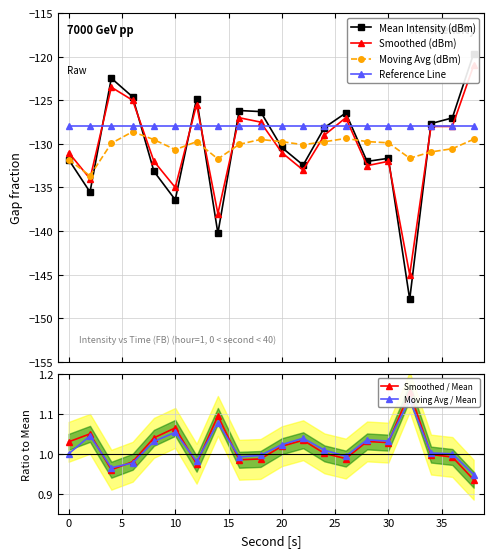

What is the maximum value for Moving Avg (dBm)?

-128.6